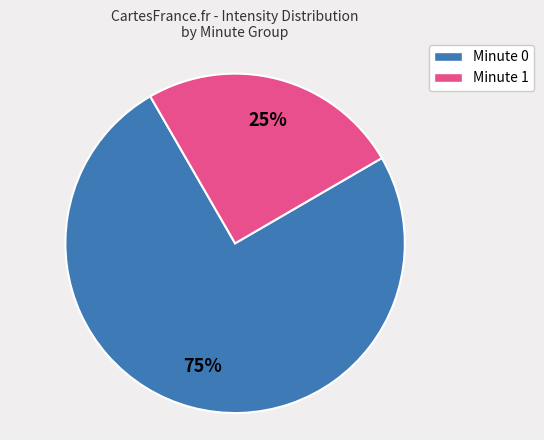

Which slice is the smallest?

Minute 1